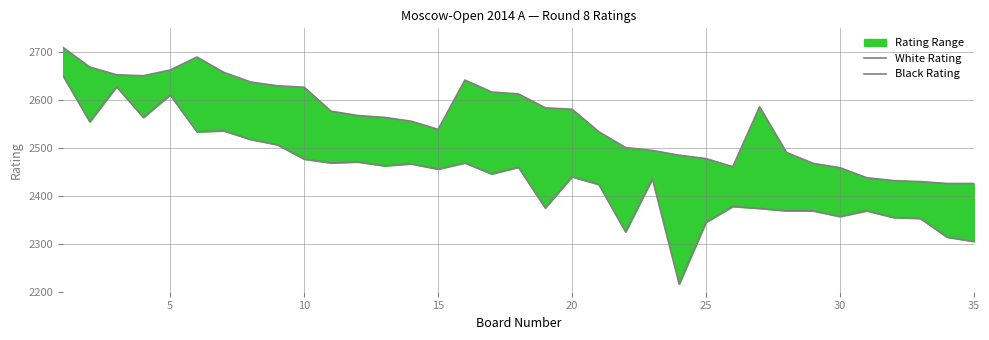

At how many categories does at least one series exceed 2623?

11